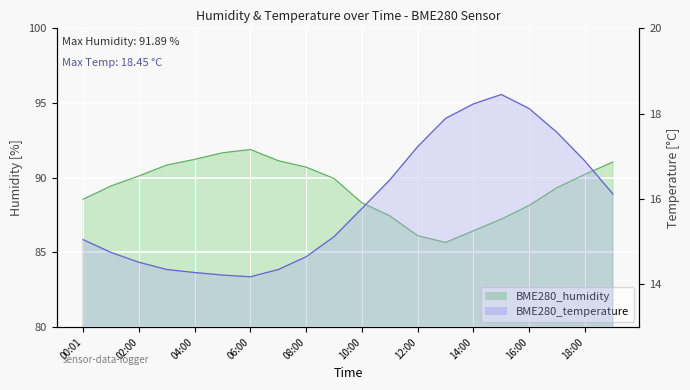

Does the chart display data point markers on the line(s)?

No